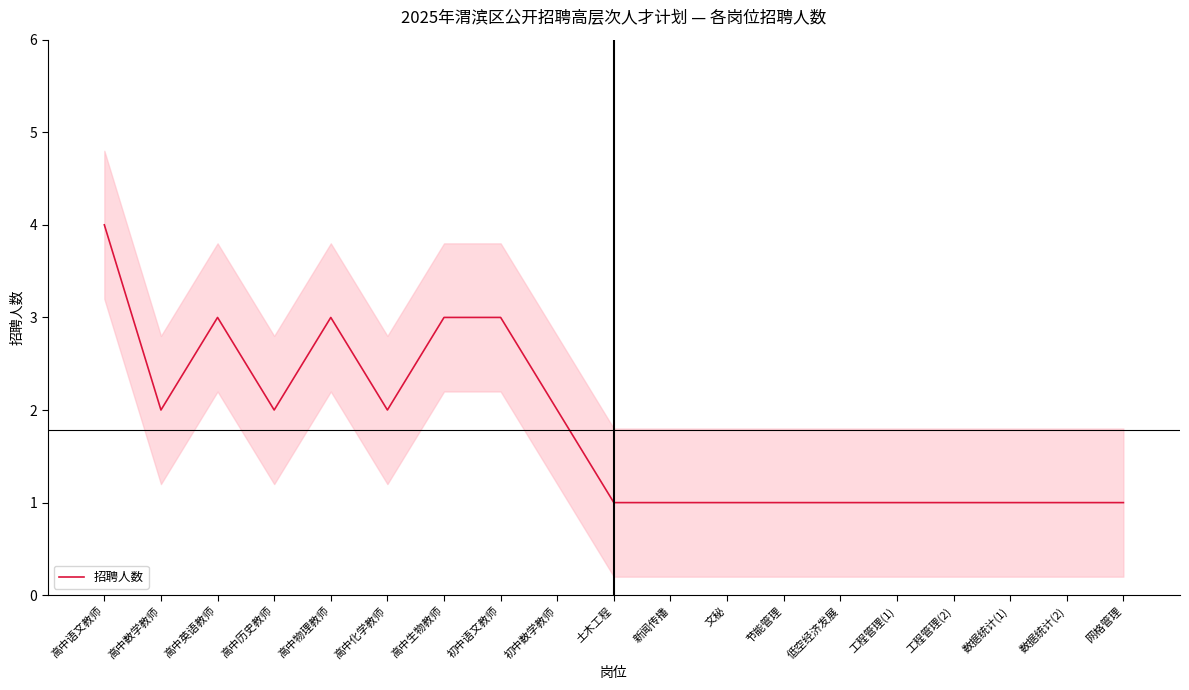

The chart shows a value of 1 at 网格管理. True or false?

True